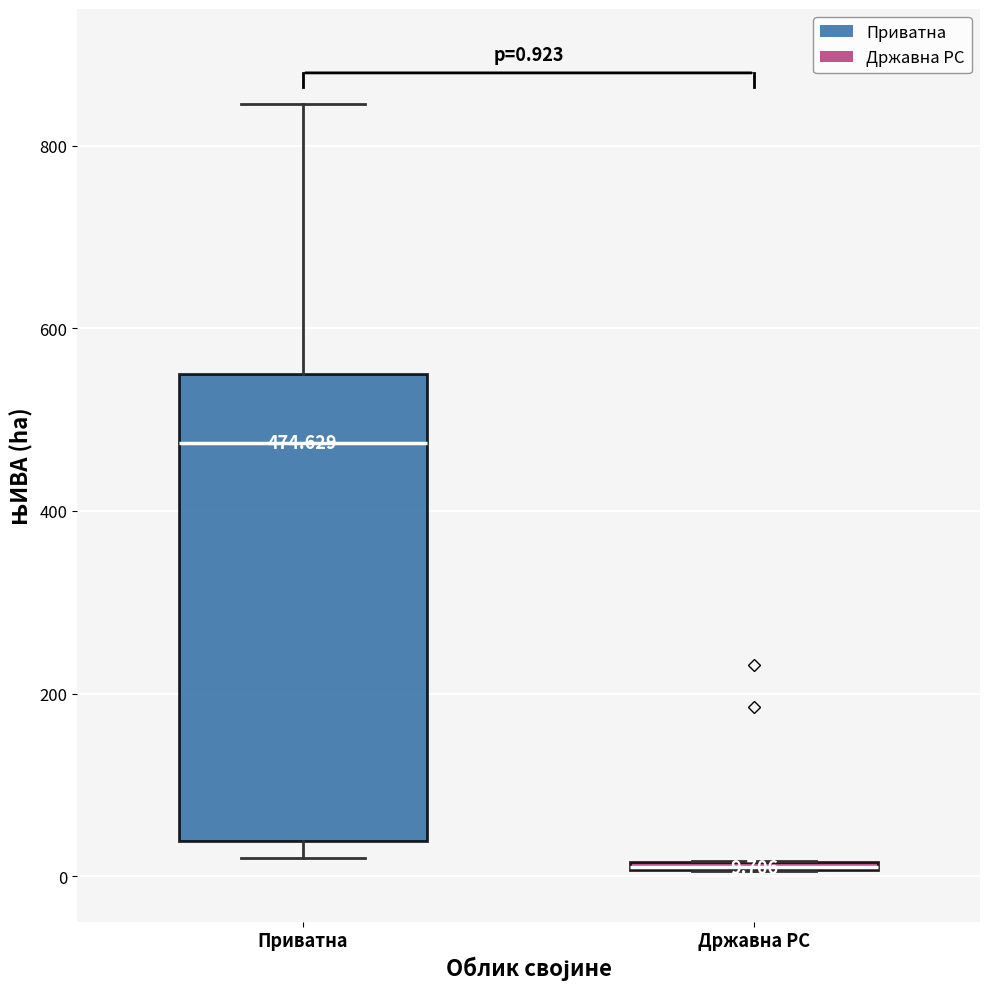

Which box is the tallest, from its lower edge to its upper edge?

Приватна